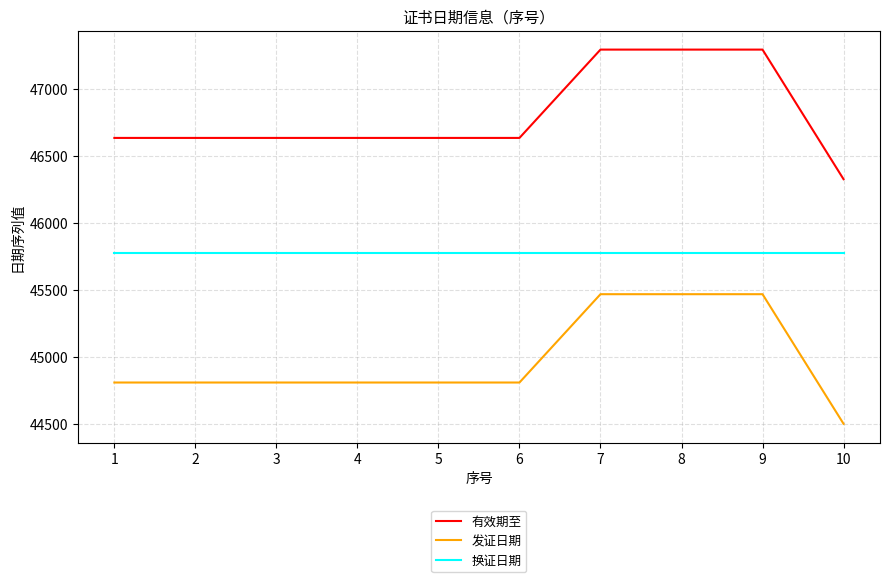

True or false: 换证日期 and 发证日期 intersect in this chart.

False